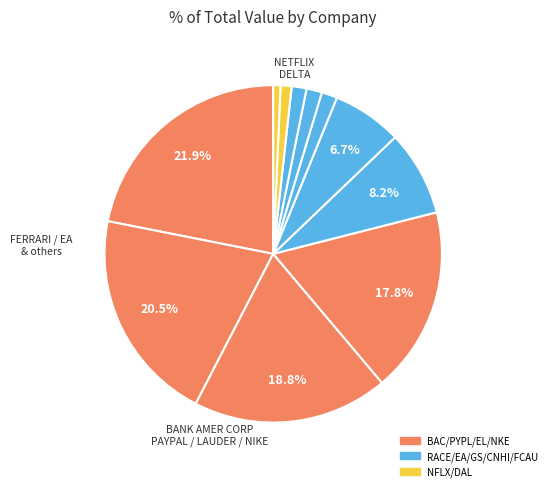

How many segments does this pie chart have?

11